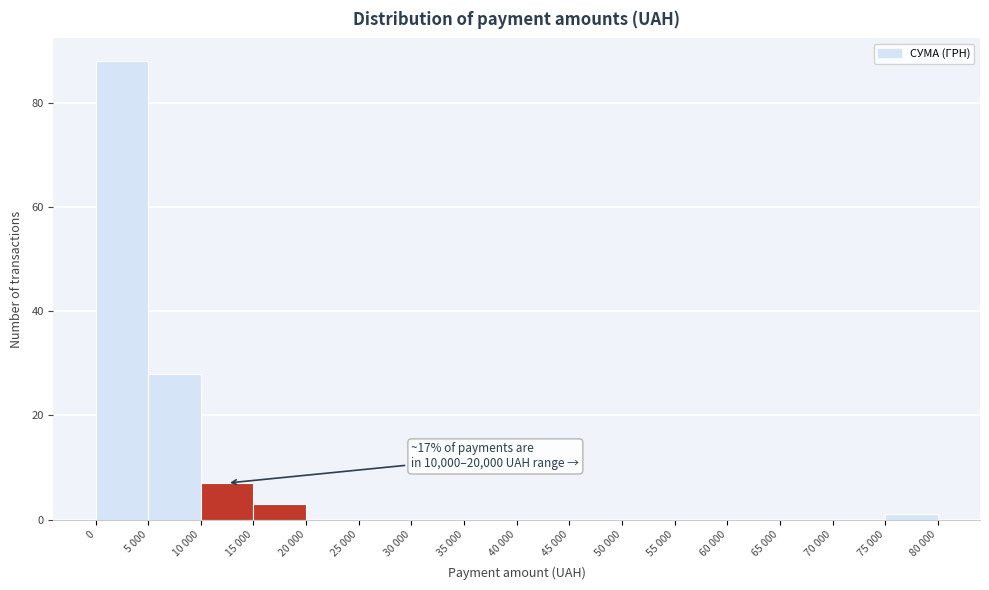

Reading right to left, what are all the values shown in this chart?

75 000=1	70 000=0	65 000=0	60 000=0	55 000=0	50 000=0	45 000=0	40 000=0	35 000=0	30 000=0	25 000=0	20 000=0	15 000=3	10 000=7	5 000=28	0=88